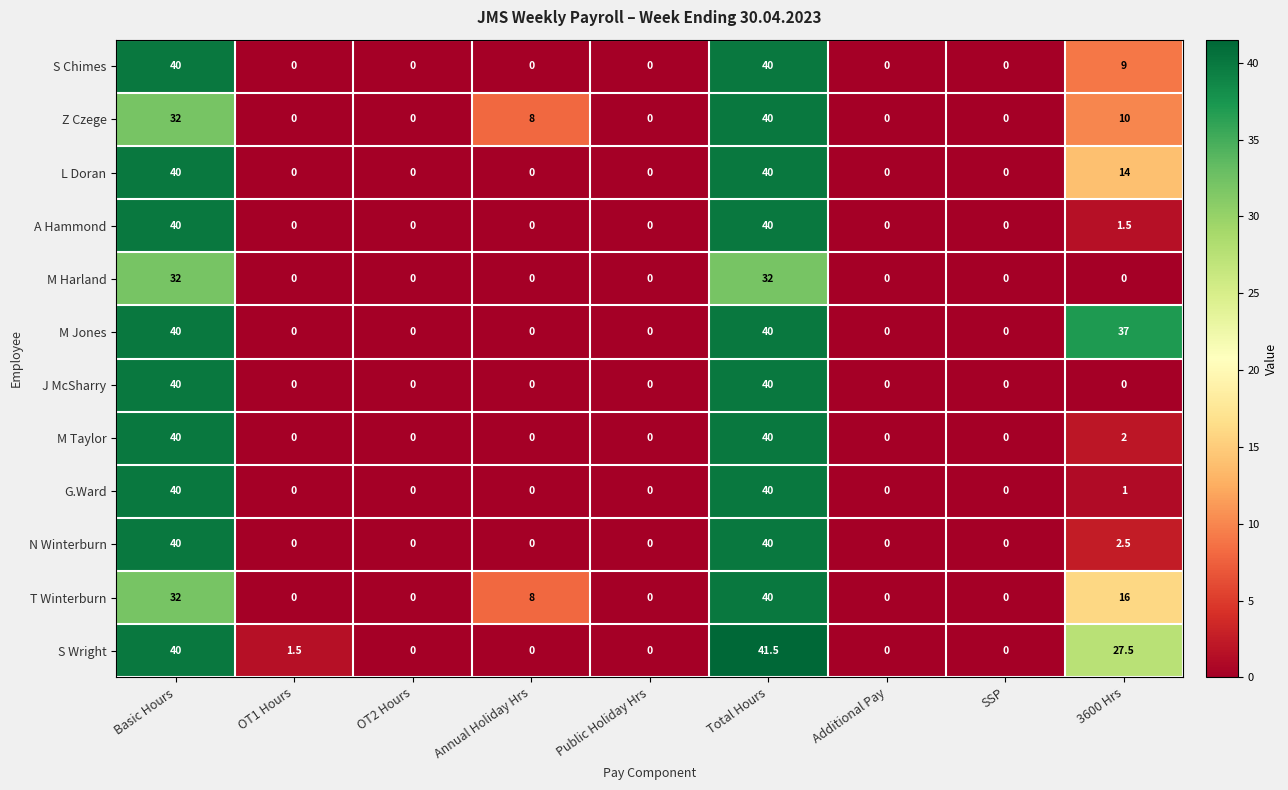

What is the sum of the N Winterburn values at Total Hours and Annual Holiday Hrs?

40.0